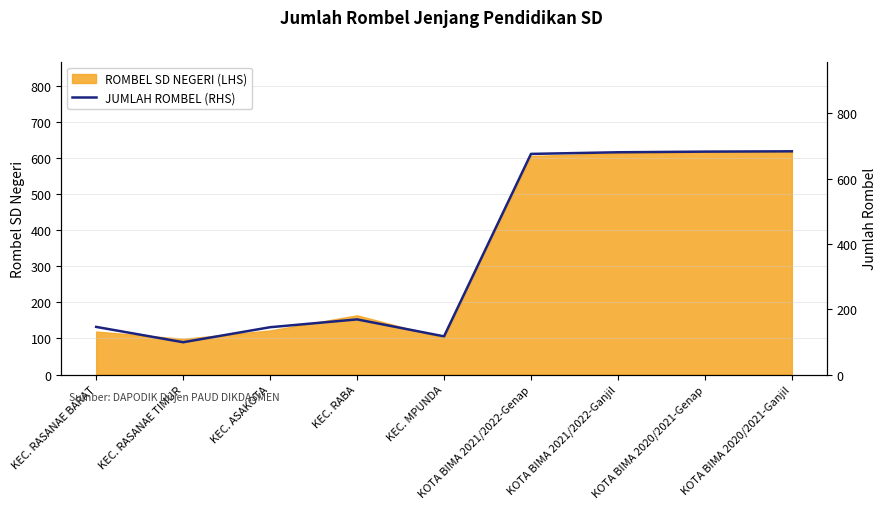

What is the label of the 6th point from the left?

KOTA BIMA 2021/2022-Genap